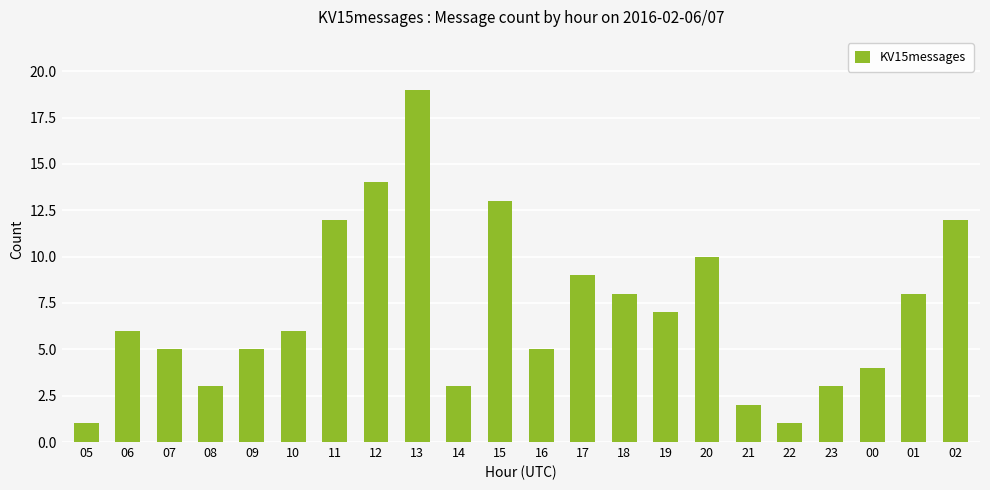

How many distinct data groups are displayed?

1